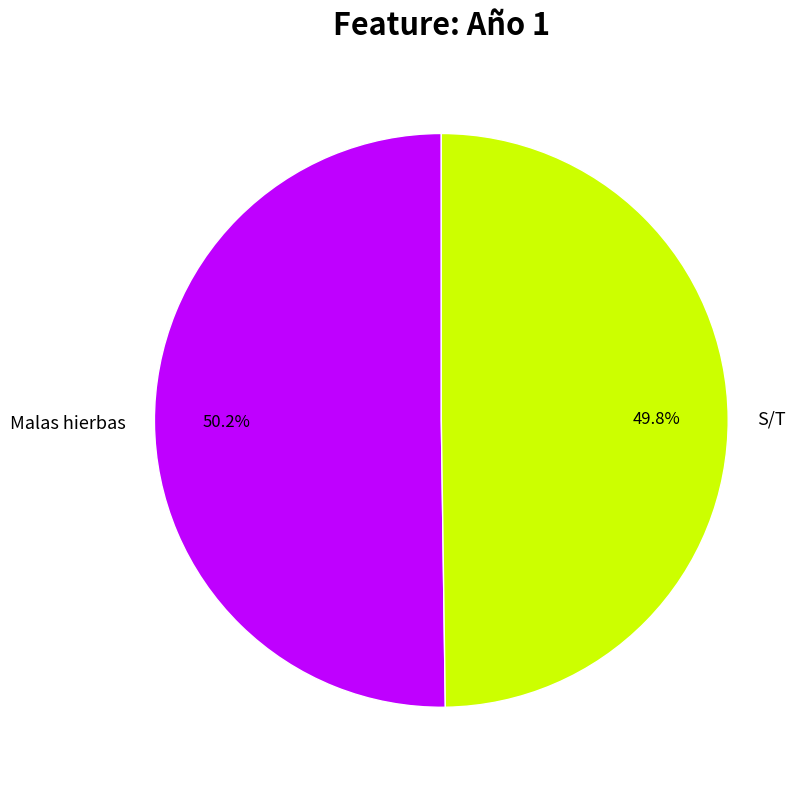

Is there a majority slice in this chart?

Yes